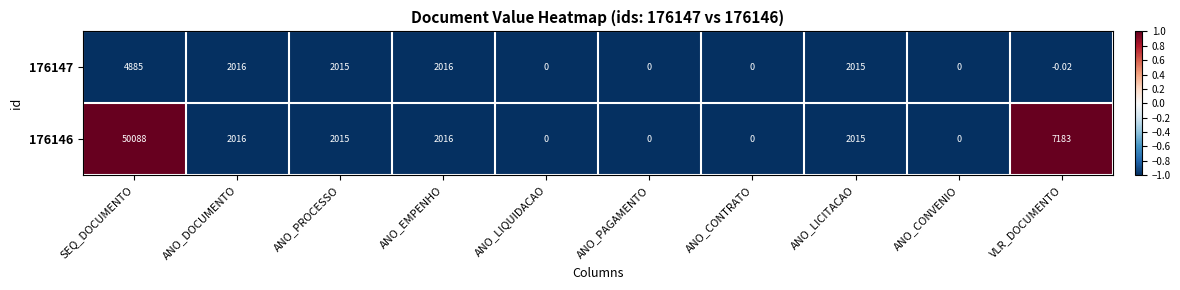

Is the value of 176146 at ANO_LICITACAO greater than the value of 176147 at VLR_DOCUMENTO?

Yes